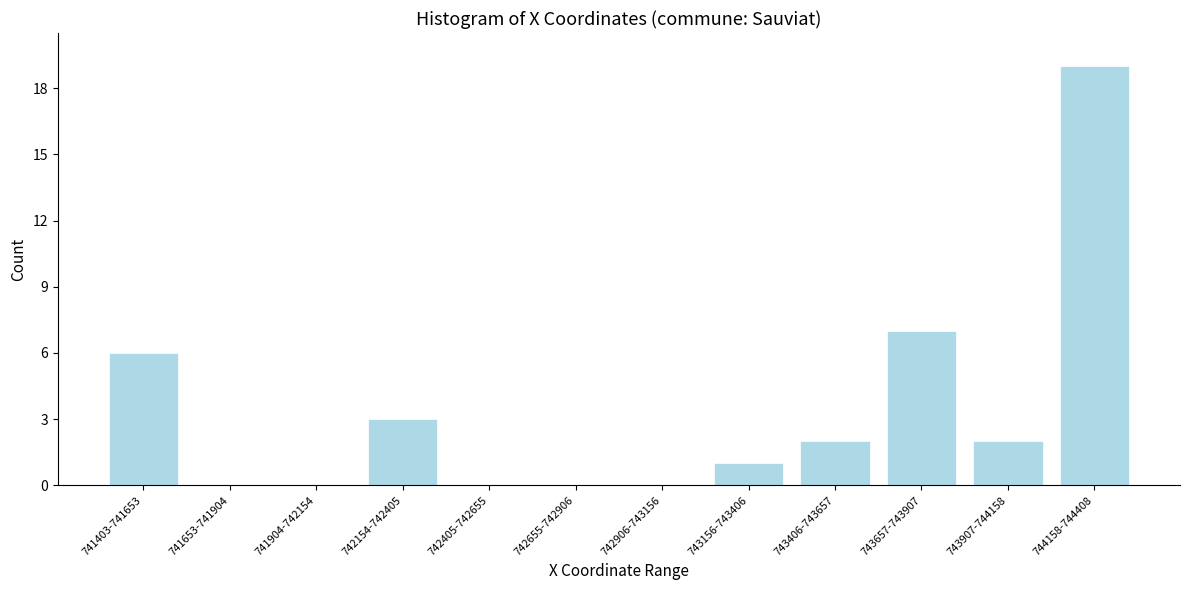

Reading right to left, list all the values displayed in this chart.

744158-744408=19	743907-744158=2	743657-743907=7	743406-743657=2	743156-743406=1	742906-743156=0	742655-742906=0	742405-742655=0	742154-742405=3	741904-742154=0	741653-741904=0	741403-741653=6